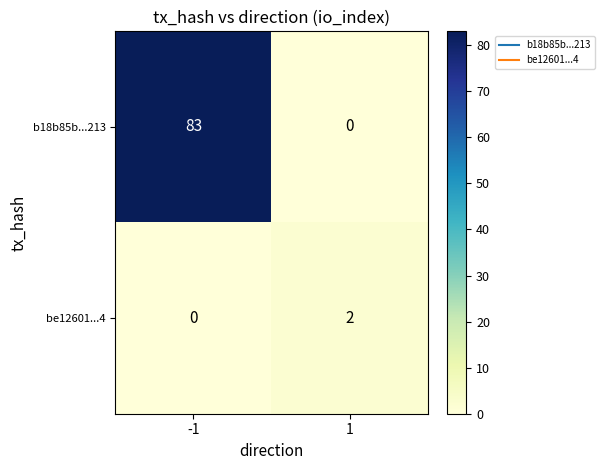

Between -1 and 1, which series saw the biggest shift?

b18b85b...213